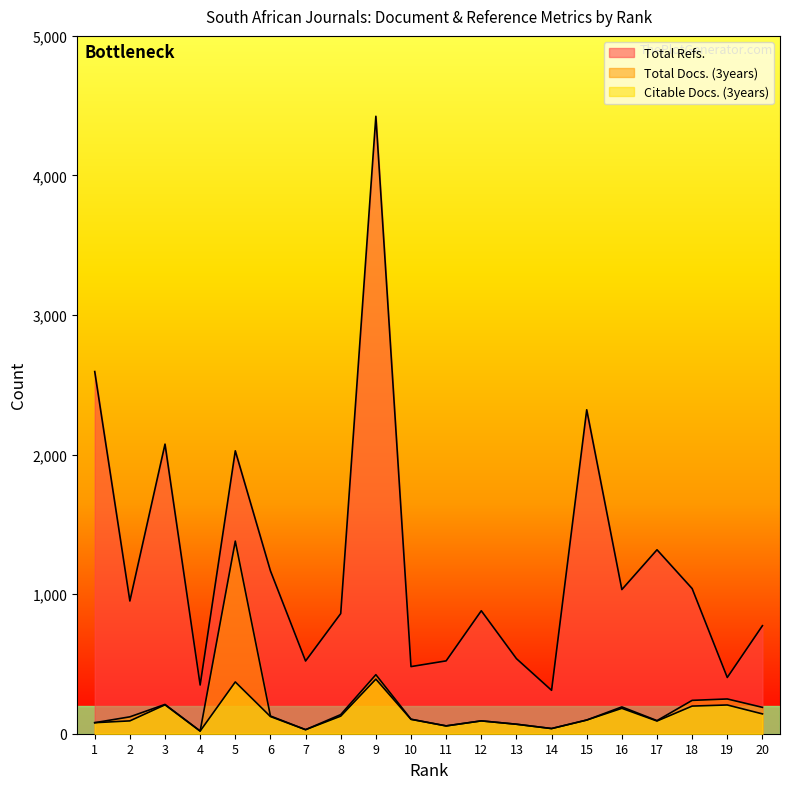

Which series has the widest spread of values?

Total Refs.